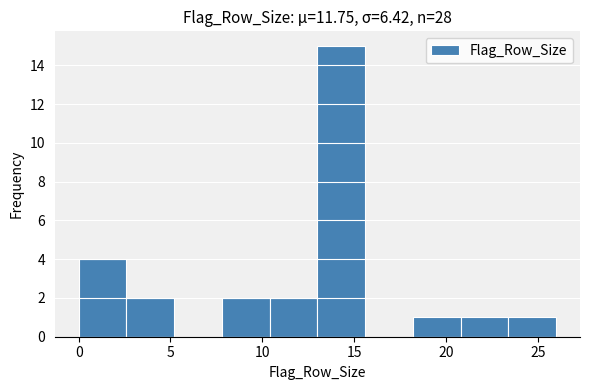

Reading left to right, list every bar in this chart as the range it spans on the x-axis followed by its height. Neither the bar edges nor the heights are printed on the chart, so give them approximately, as read against the axes.

0.0 to 2.6: 4
2.6 to 5.2: 2
5.2 to 7.8: 0
7.8 to 10.4: 2
10.4 to 13.0: 2
13.0 to 15.6: 15
15.6 to 18.2: 0
18.2 to 20.8: 1
20.8 to 23.4: 1
23.4 to 26.0: 1